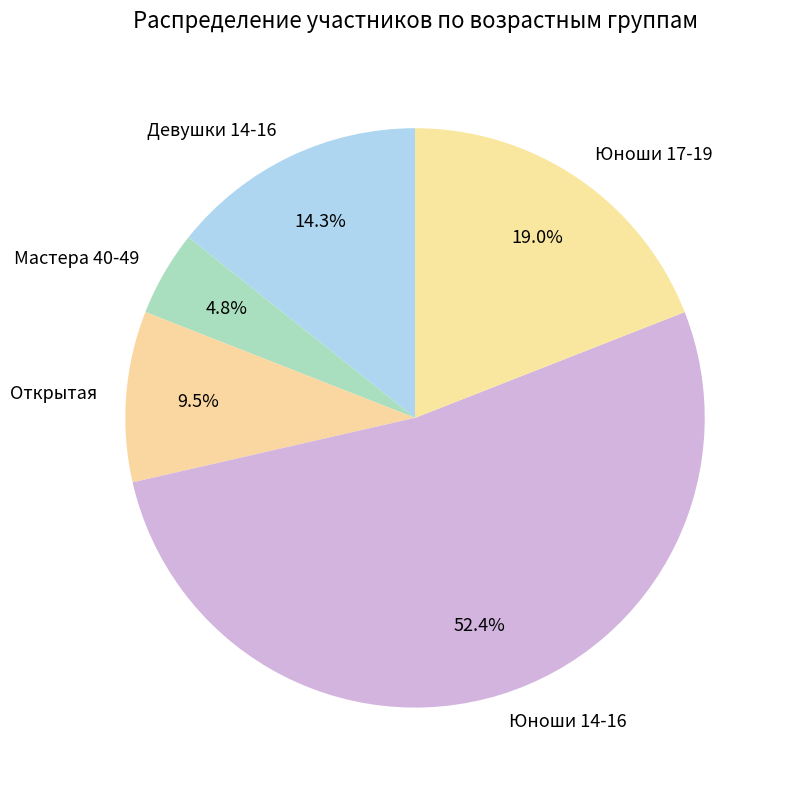

Which category accounts for the majority?

Юноши 14-16